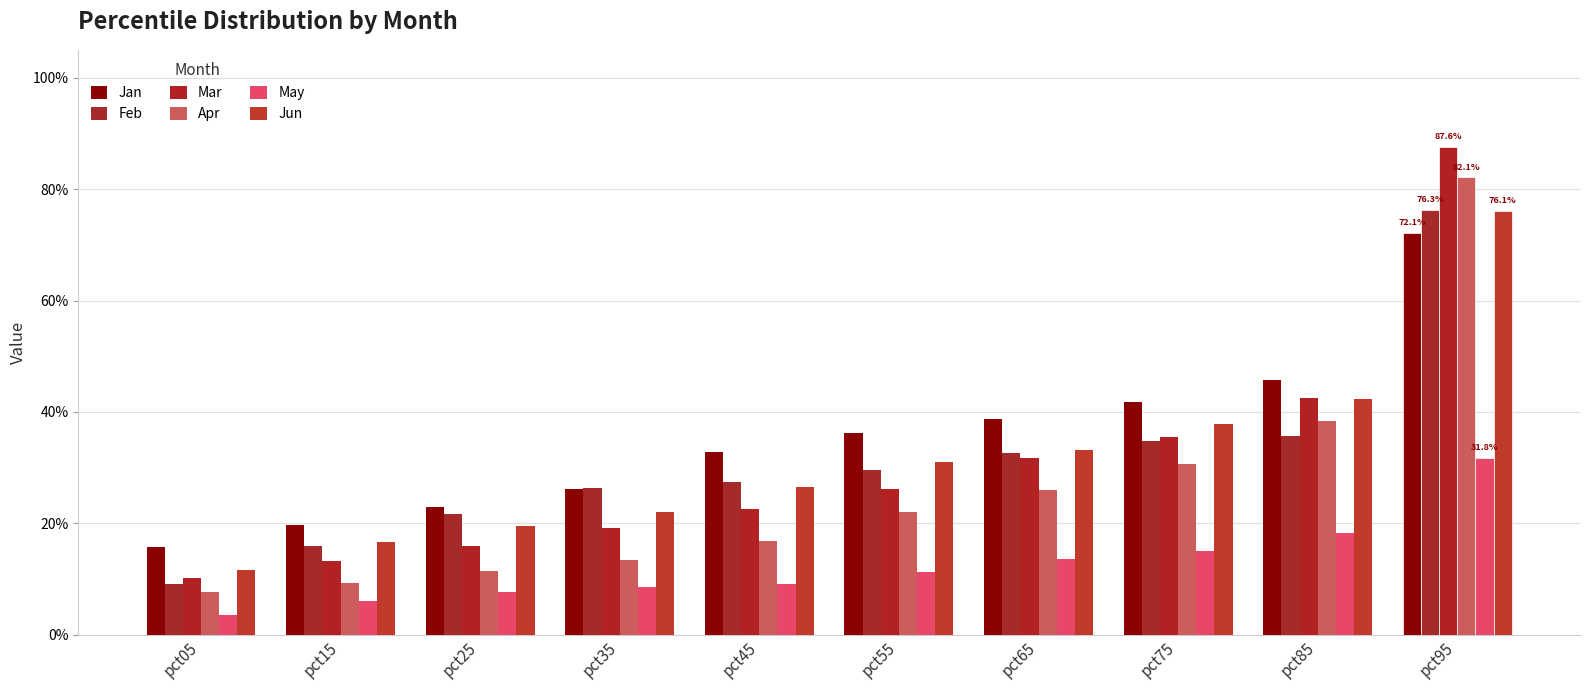

What is the sum of the May values at pct05 and pct85?

0.2